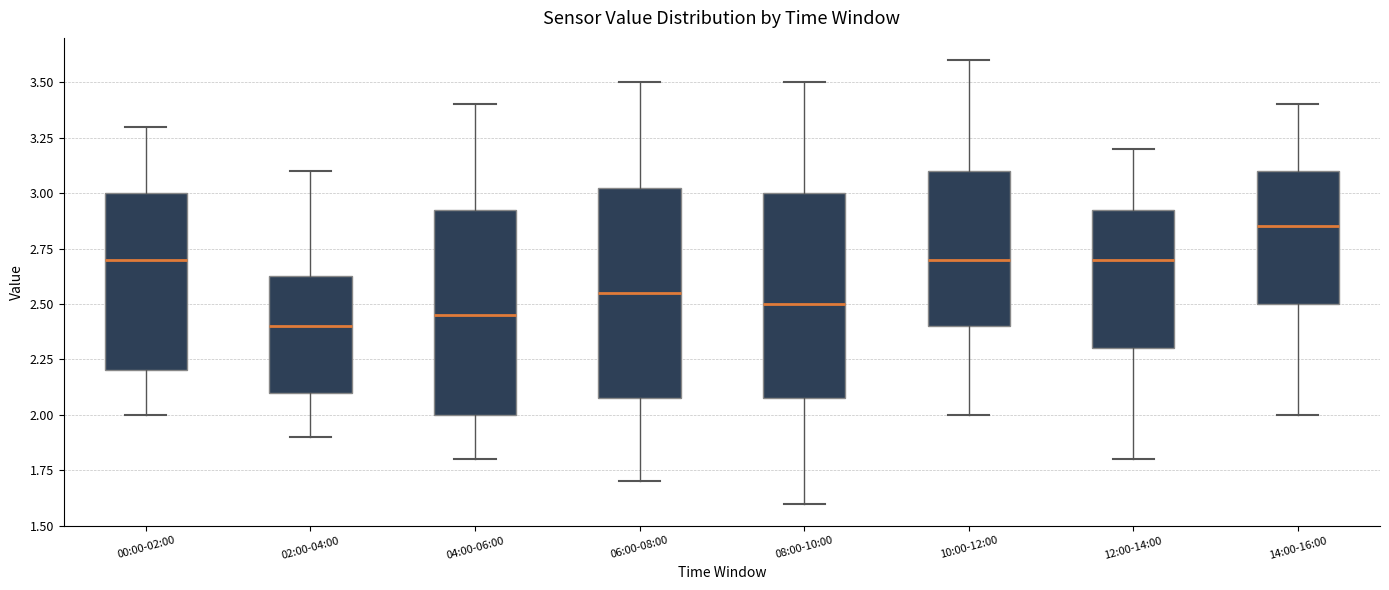

Reading left to right, transcribe this box plot: for each box, give where its median line is, the range the box spans, and where its two whiskers end, as read against the y-axis. The values are not printed on the chart, so give them approximately, as read against the axis.

00:00-02:00: median 2.70, box 2.20 to 3.00, whiskers 2.00 to 3.30
02:00-04:00: median 2.40, box 2.10 to 2.65, whiskers 1.90 to 3.10
04:00-06:00: median 2.45, box 2.00 to 2.95, whiskers 1.80 to 3.40
06:00-08:00: median 2.55, box 2.10 to 3.05, whiskers 1.70 to 3.50
08:00-10:00: median 2.50, box 2.10 to 3.00, whiskers 1.60 to 3.50
10:00-12:00: median 2.70, box 2.40 to 3.10, whiskers 2.00 to 3.60
12:00-14:00: median 2.70, box 2.30 to 2.95, whiskers 1.80 to 3.20
14:00-16:00: median 2.85, box 2.50 to 3.10, whiskers 2.00 to 3.40